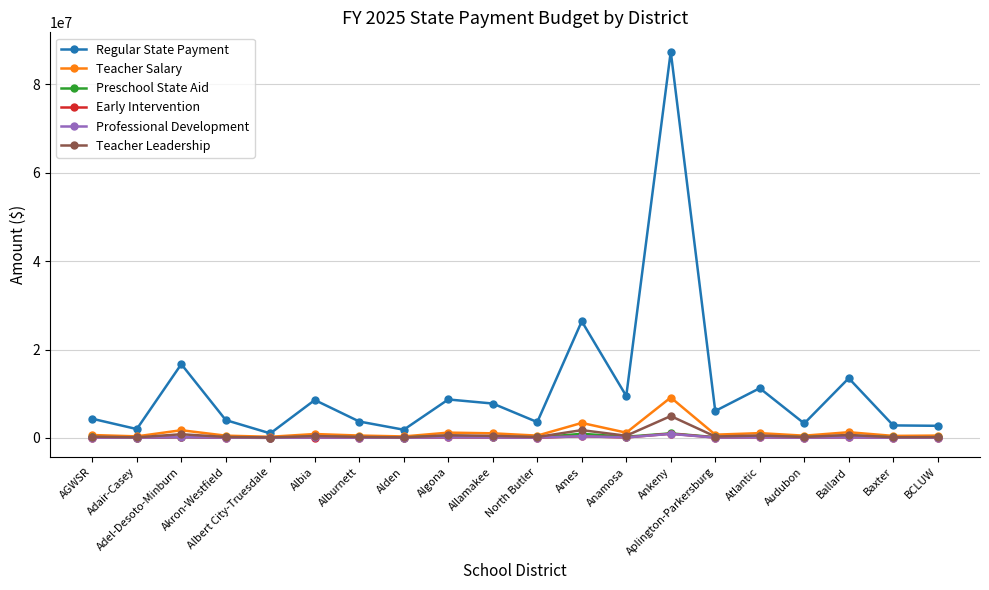

Which series has the largest range (max minus min)?

Regular State Payment